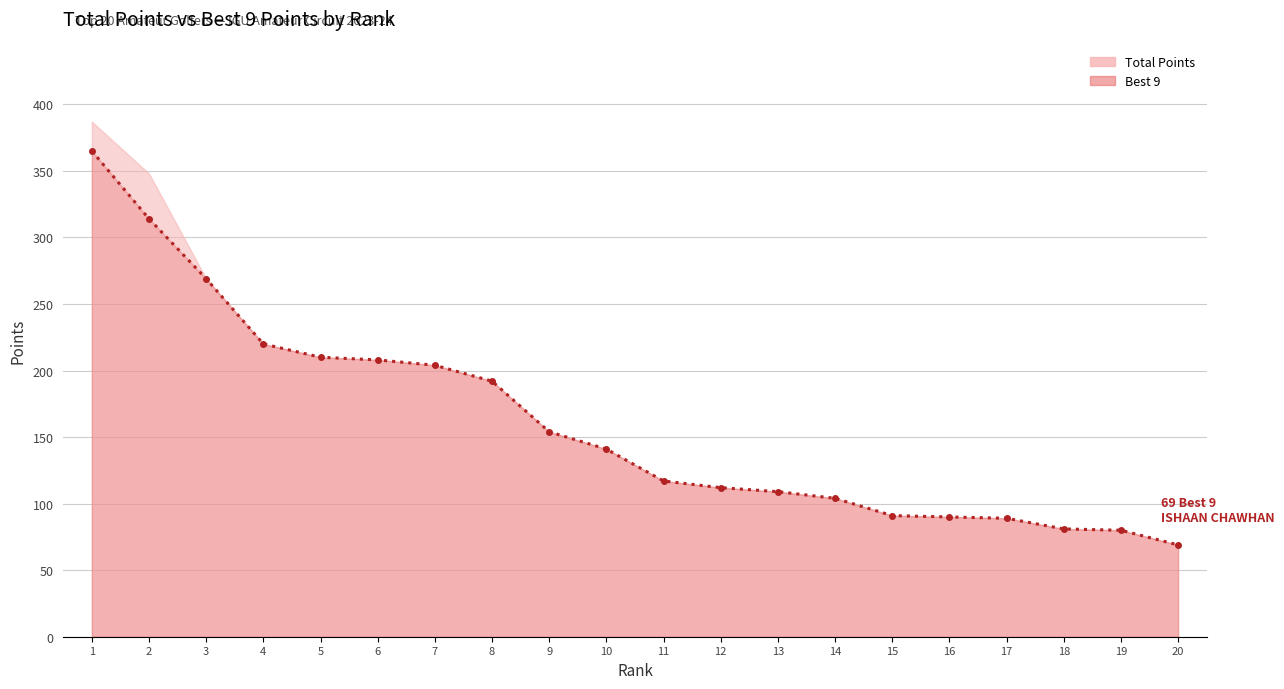

True or false: the data shows 204 at 7.

True